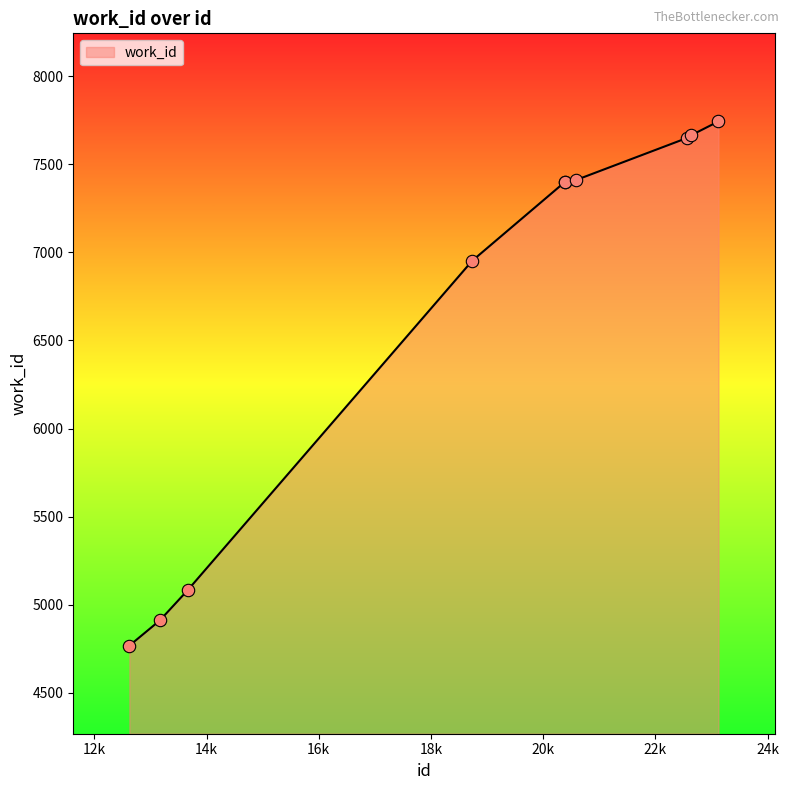

What is the minimum value shown in the chart?

4768